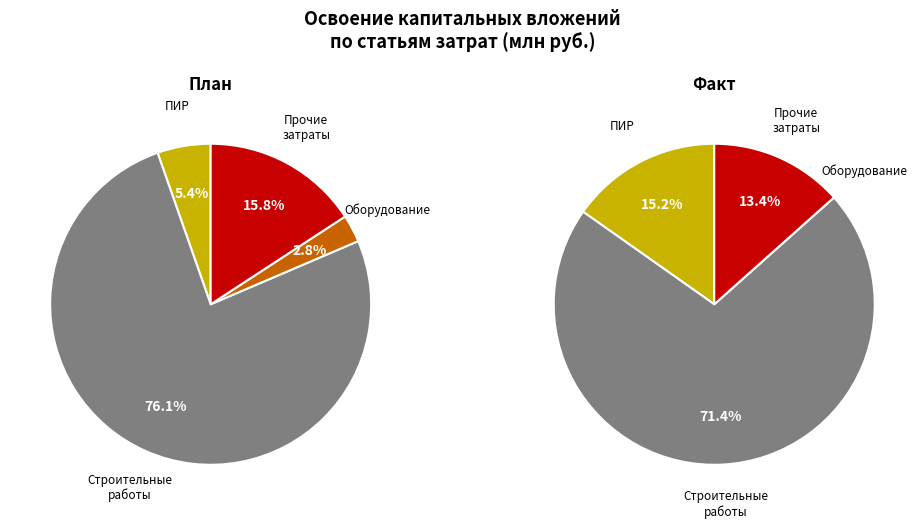

Between строительные работы and оборудование, which is larger?

строительные работы